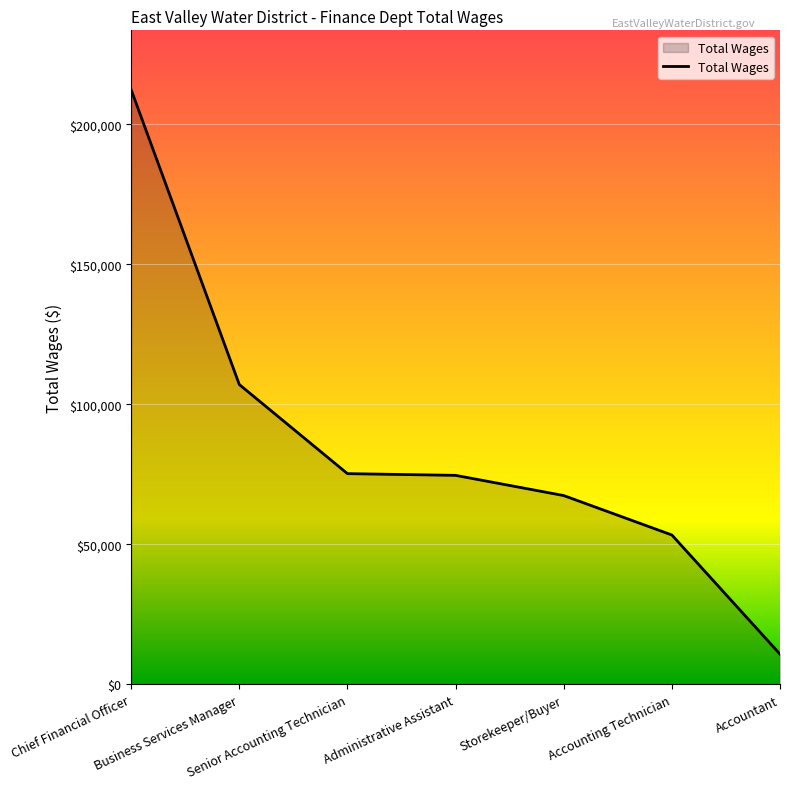

Which label corresponds to the smallest value in the chart?

Accountant